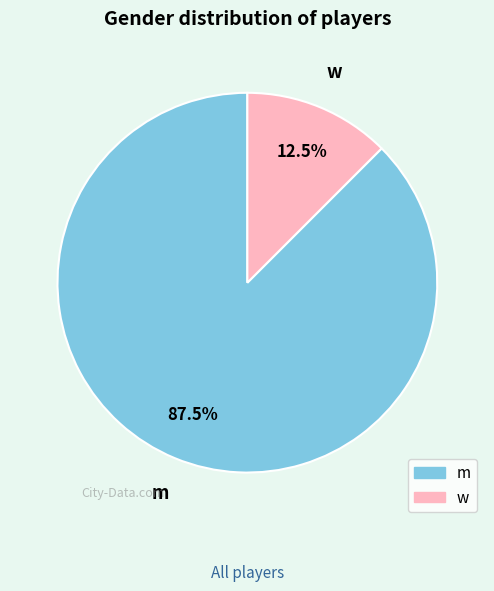

What percentage do w and m together represent?

100.0%